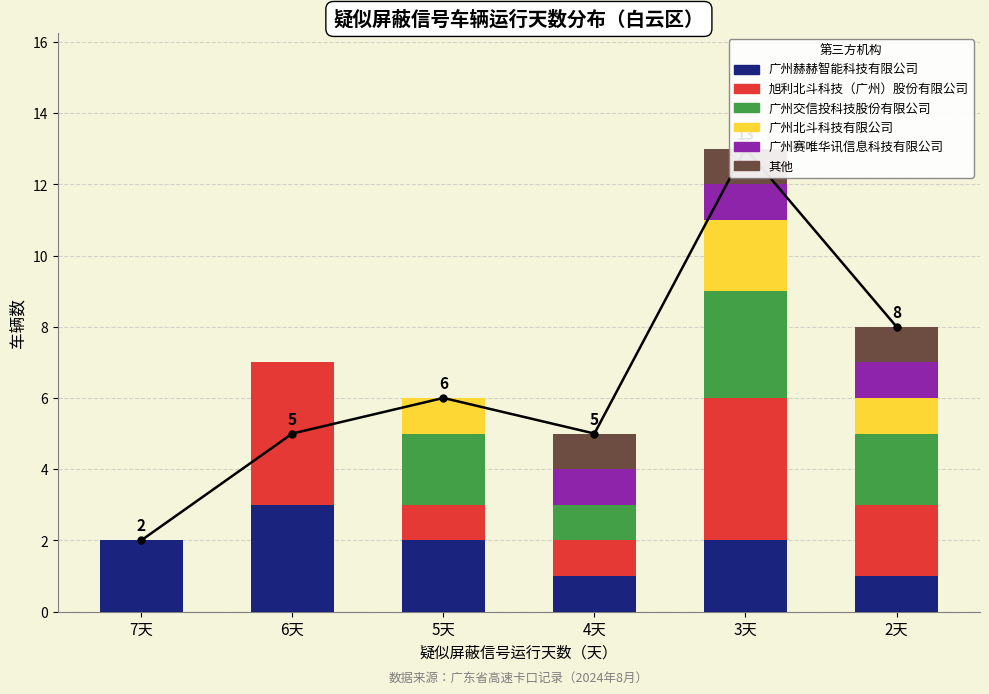

Reading left to right, what are all the values shown in this chart?

广州赫赫智能科技有限公司: 7天=2	6天=3	5天=2	4天=1	3天=2	2天=1
旭利北斗科技（广州）股份有限公司: 7天=0	6天=4	5天=1	4天=1	3天=4	2天=2
广州交信投科技股份有限公司: 7天=0	6天=0	5天=2	4天=1	3天=3	2天=2
广州北斗科技有限公司: 7天=0	6天=0	5天=1	4天=0	3天=2	2天=1
广州赛唯华讯信息科技有限公司: 7天=0	6天=0	5天=0	4天=1	3天=1	2天=1
其他: 7天=0	6天=0	5天=0	4天=1	3天=1	2天=1